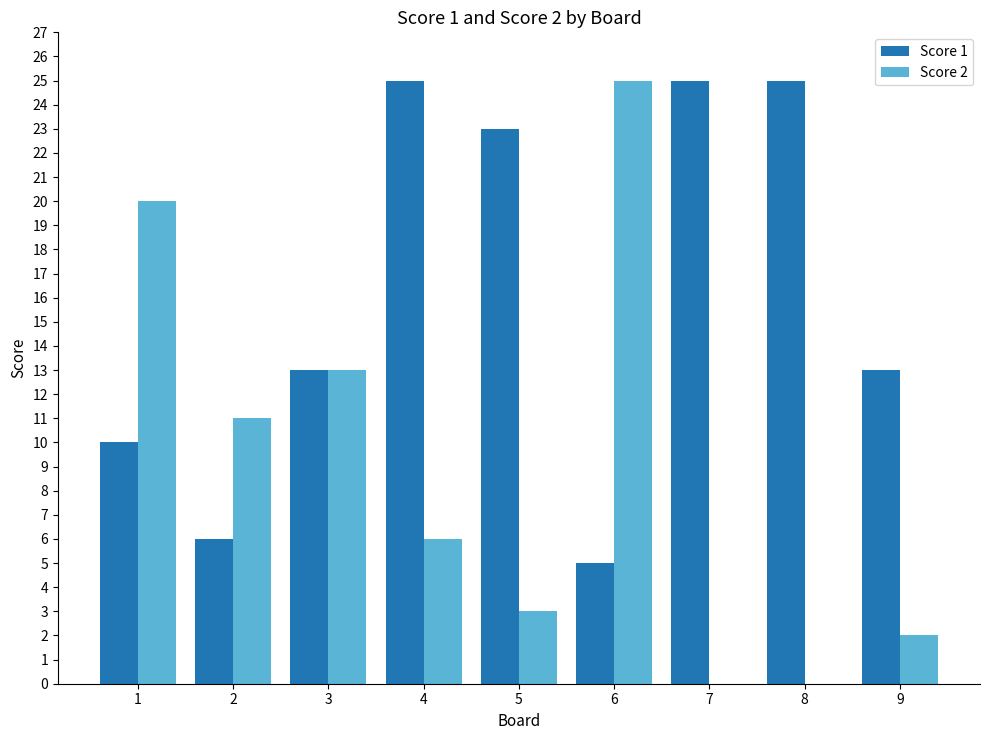

How many Score 1 values are between 10 and 25?

7